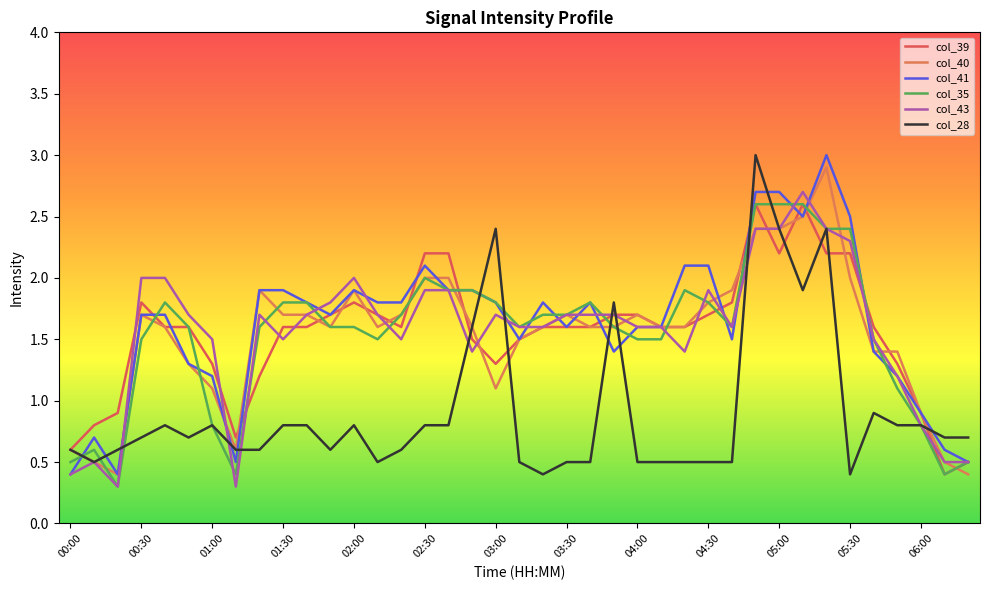

At which label is col_40 closest to 1?

06:00